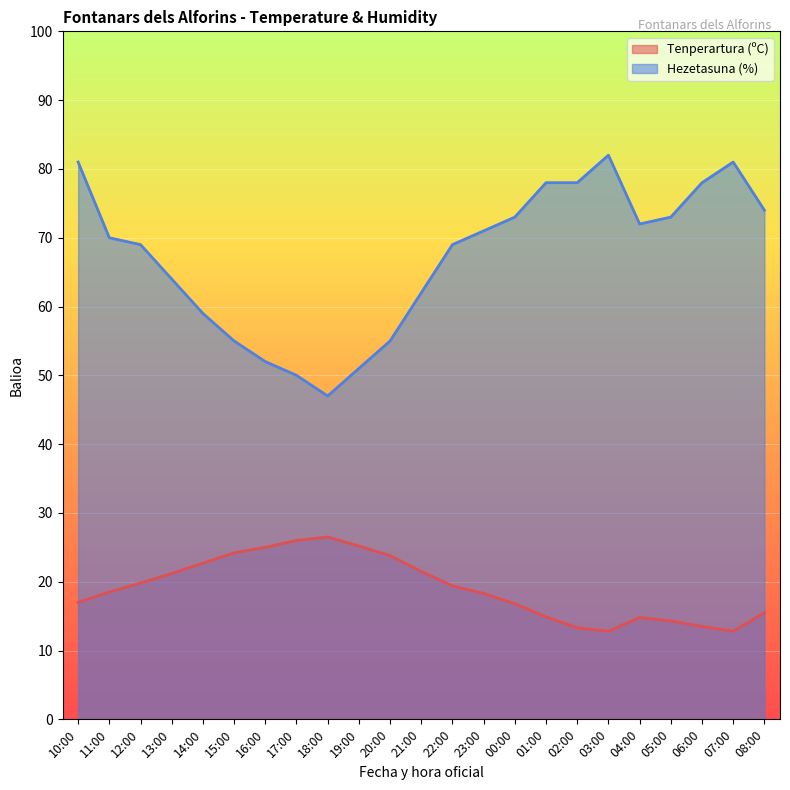

What value does the Hezetasuna (%) series have at 02:00?

78.0